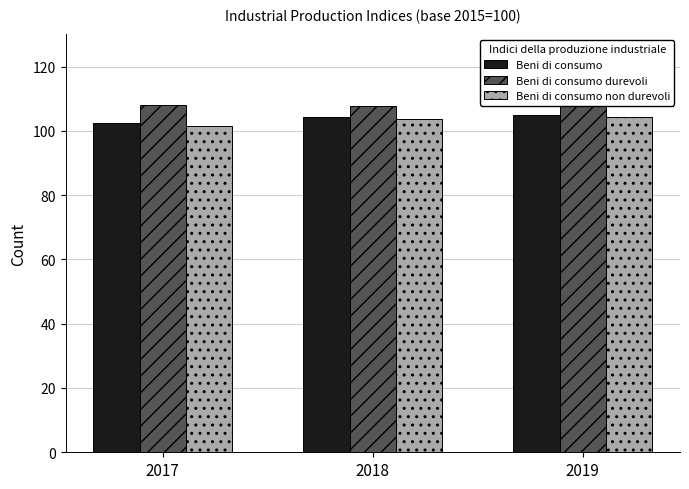

Count the Beni di consumo durevoli values in the range 107 to 108.

2